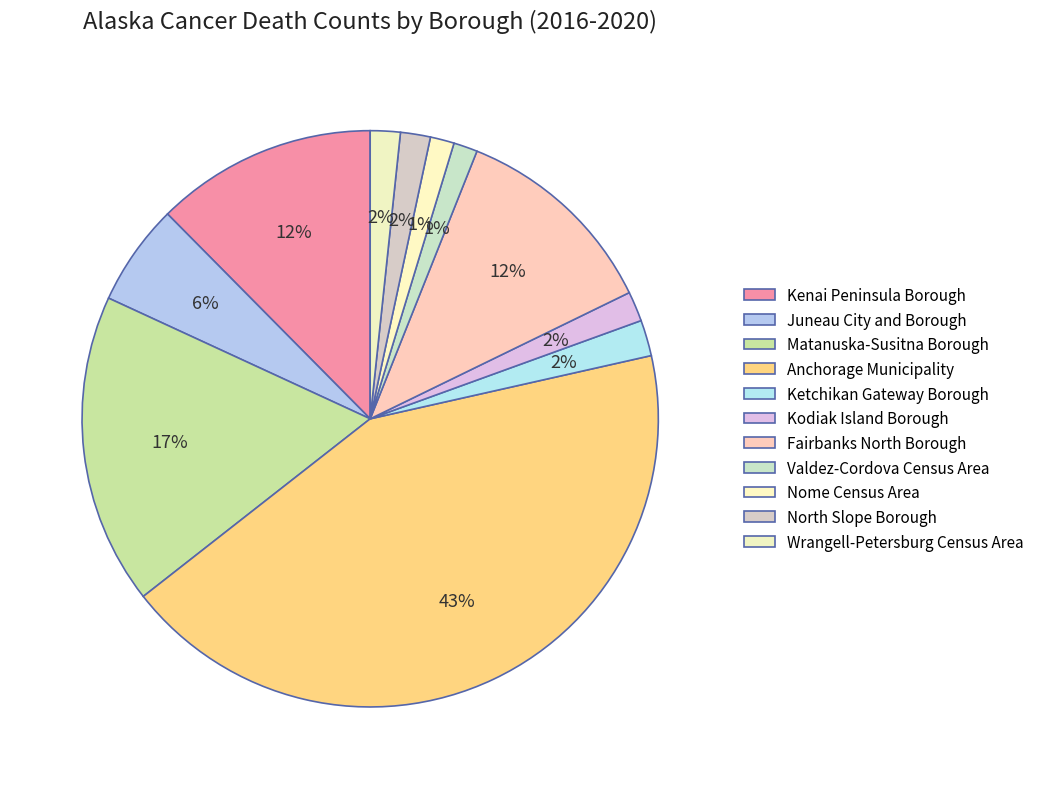

To the nearest percent, what percentage of the pie is Kenai Peninsula Borough?

12%